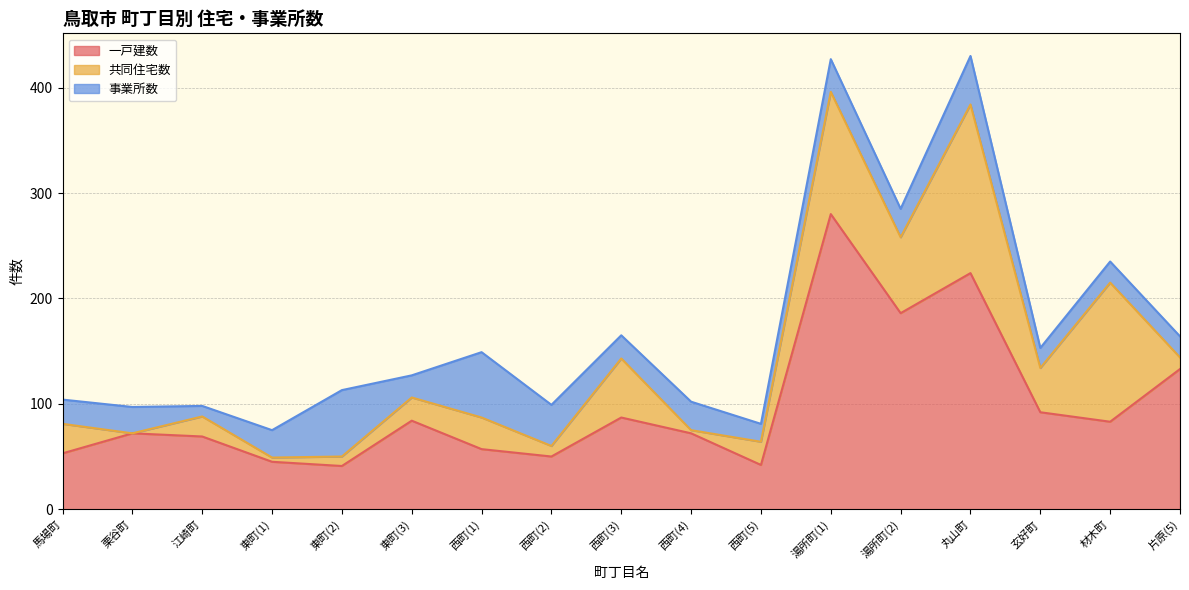

True or false: 共同住宅数 and 一戸建数 cross at least once.

True